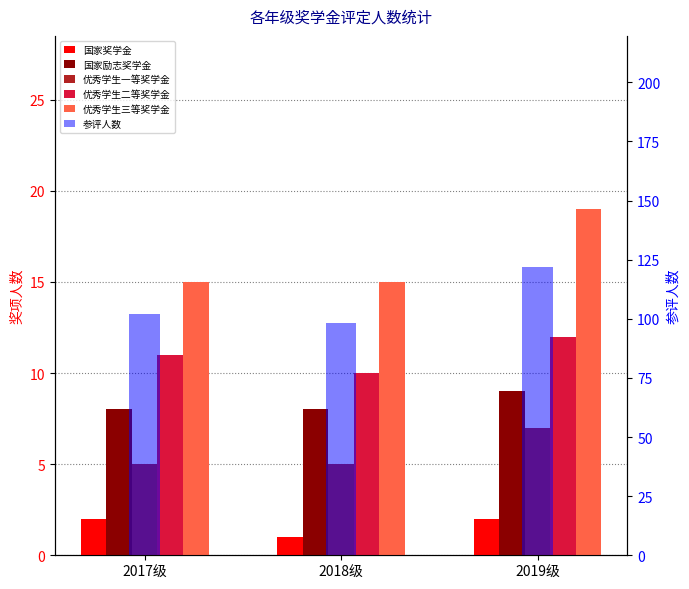

The value of 参评人数 at 2017级 is 102. True or false?

True